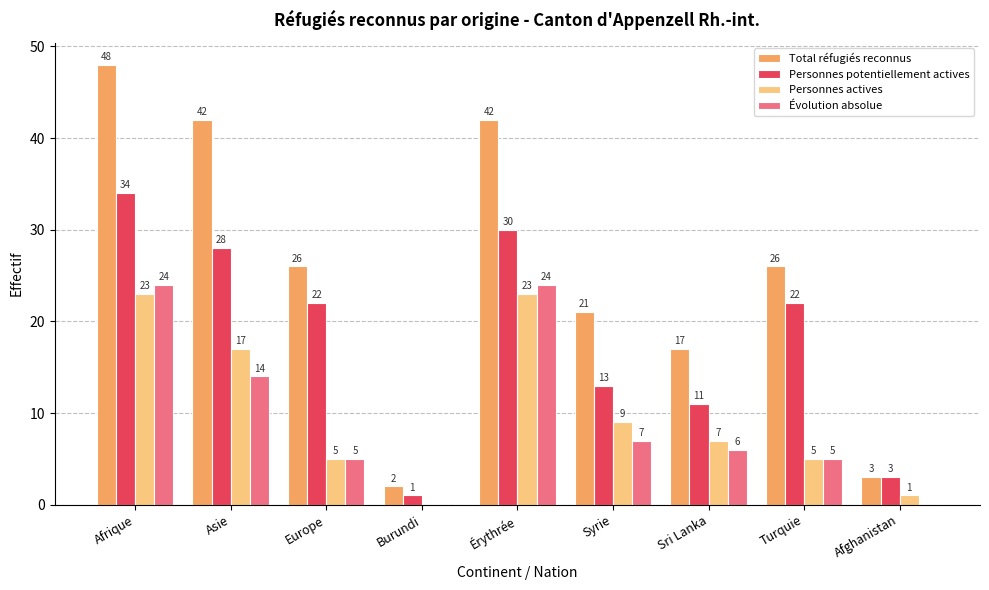

What is the total value across all series at Syrie?

50